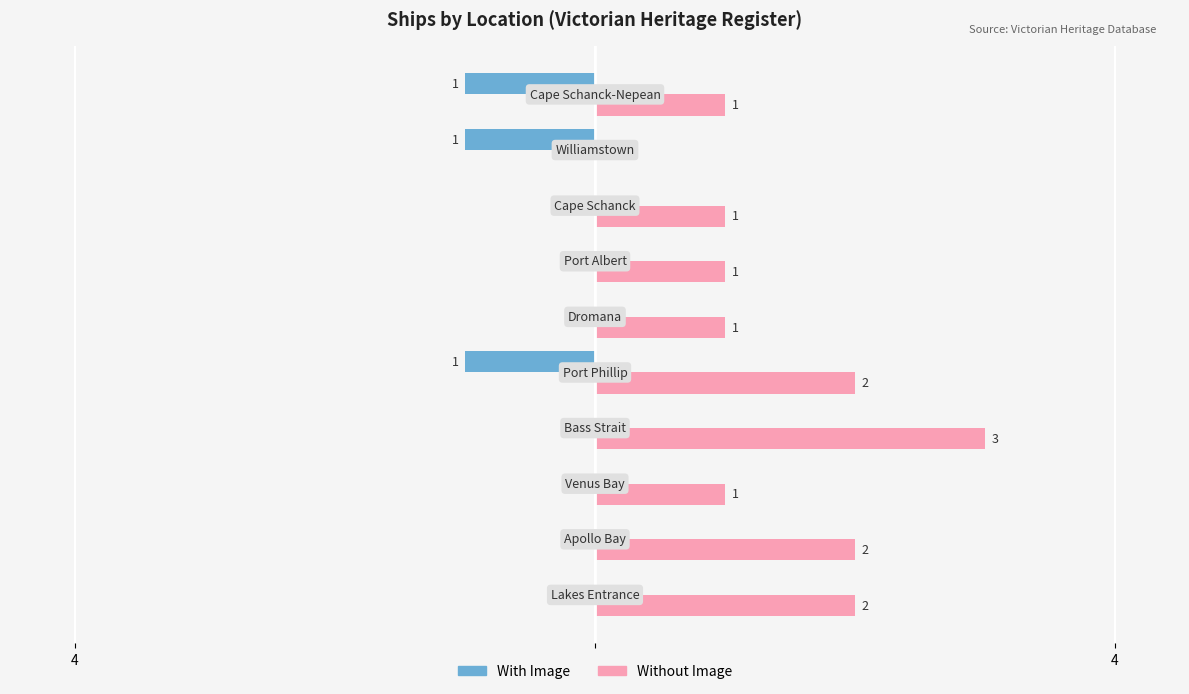

What are all the series names shown in the legend?

With Image, Without Image